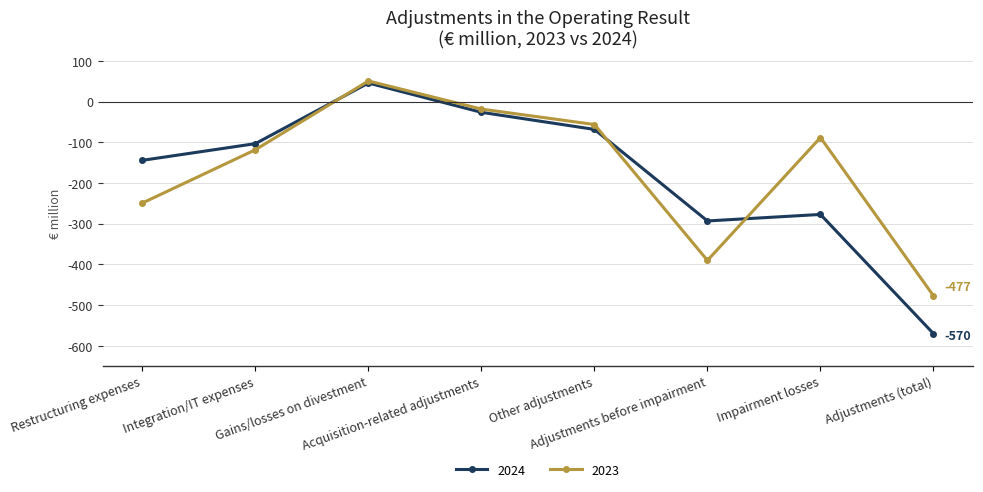

At which label does 2024 reach its minimum?

Adjustments (total)